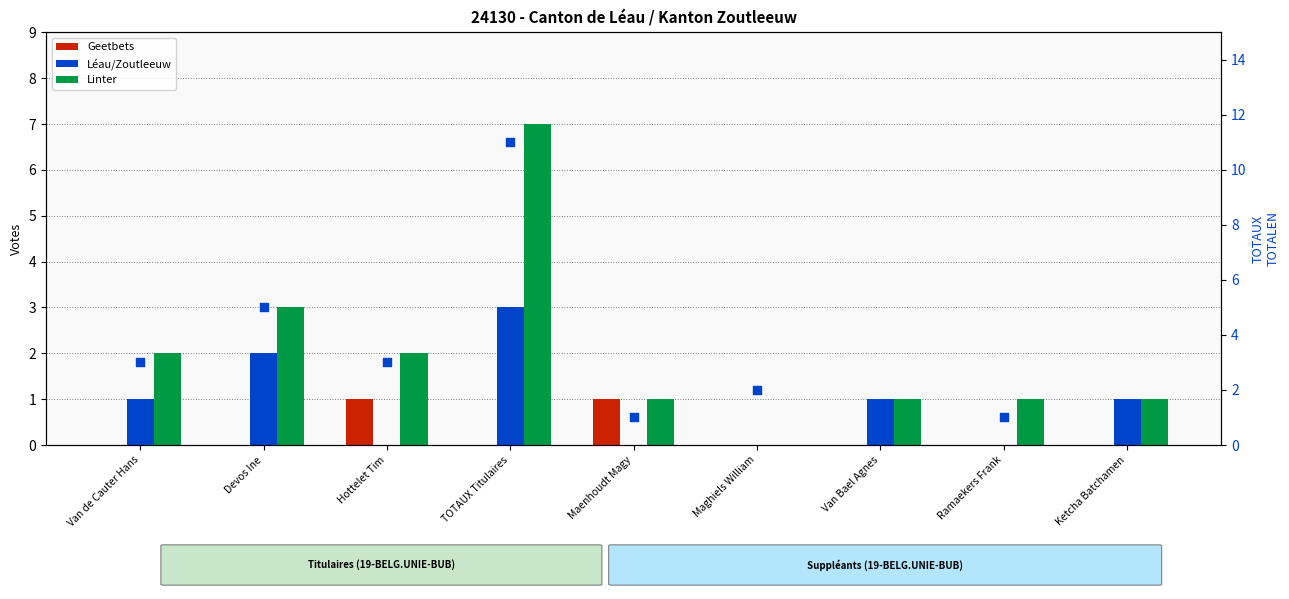

Which series contains the highest Y value?

TOTAUX